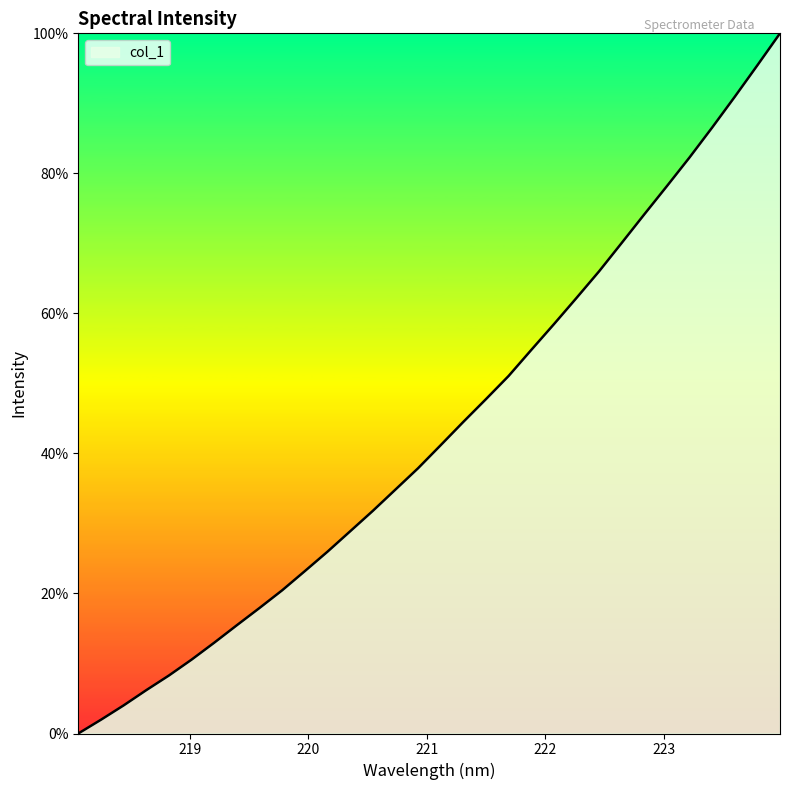

What is the greatest value displayed?

100.0